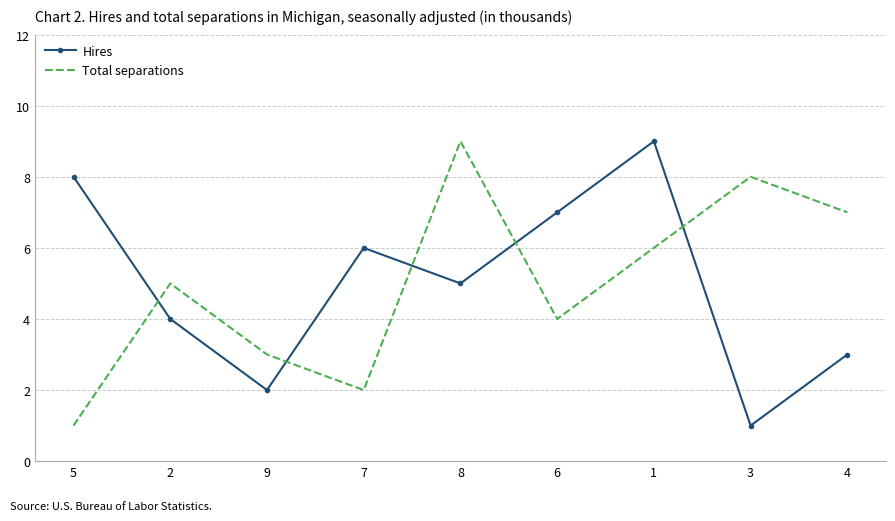

Between 5 and 1, which series saw the biggest shift?

Total separations